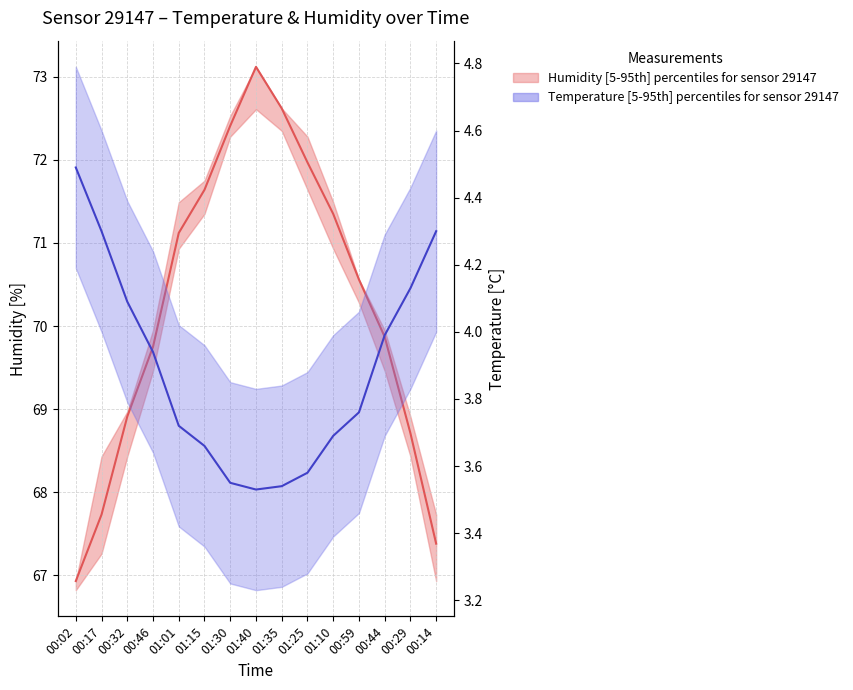

How many categories are shown in the chart?

15